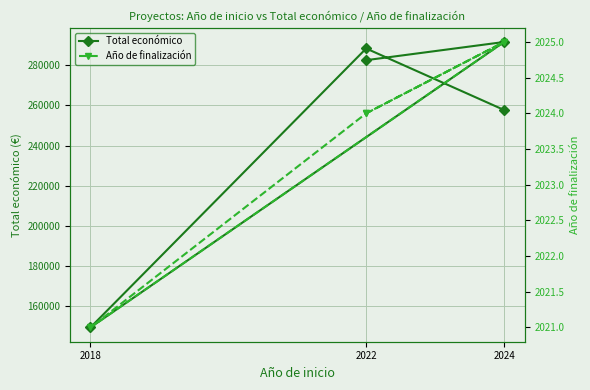

Which series has the widest spread of values?

Total económico